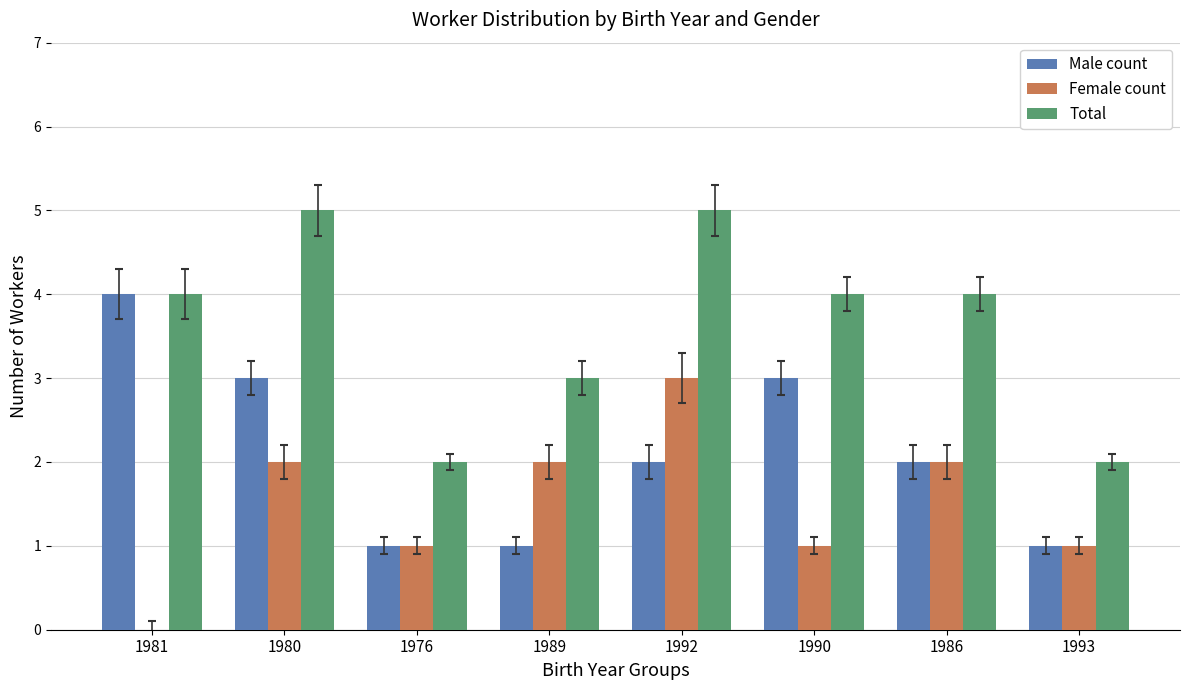

How many values in Female count are above zero?

7